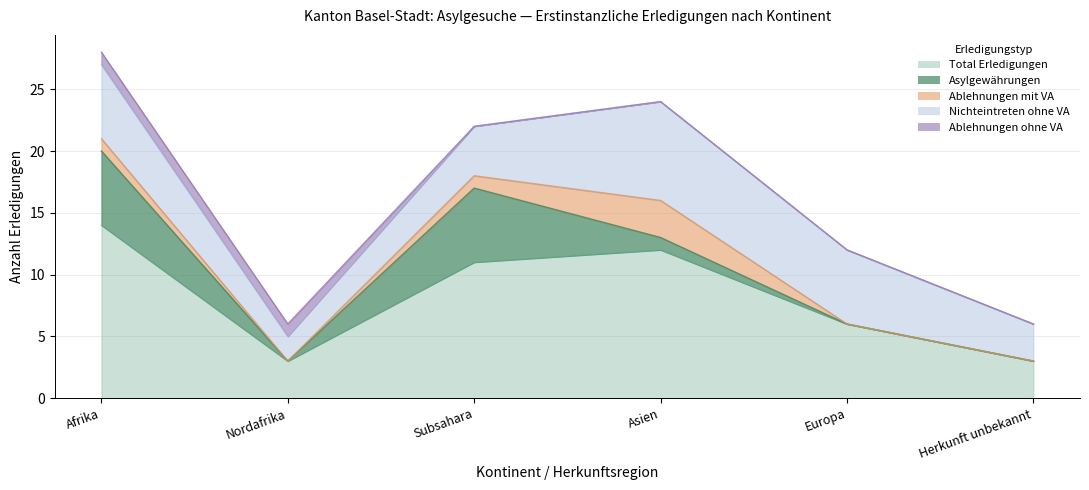

True or false: Ablehnungen ohne VA and Nichteintreten ohne VA intersect in this chart.

False